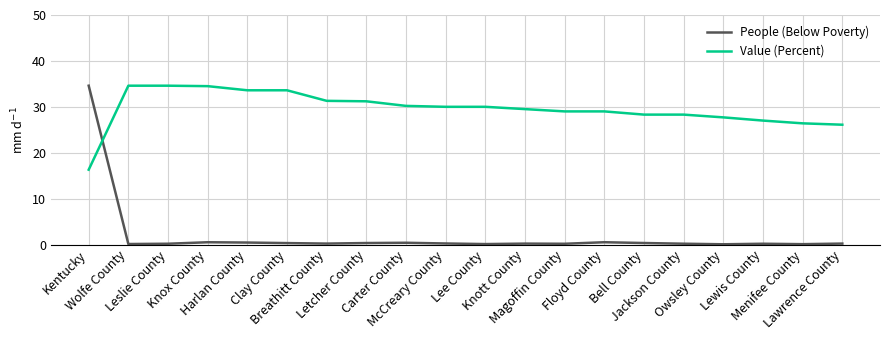

What are all the series names shown in the legend?

People (Below Poverty), Value (Percent)